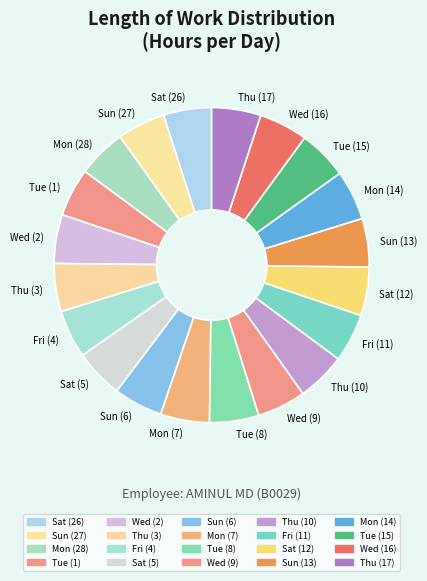

Approximately how many times larger is the value at Wed (16) compared to Thu (10)?

1.0